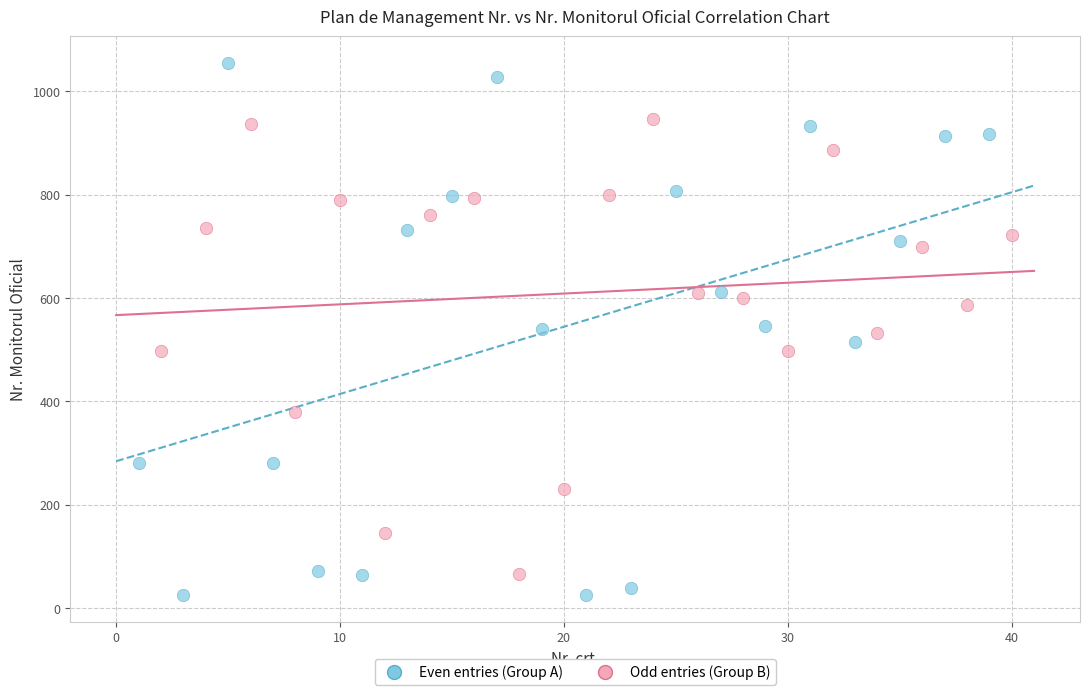

Which series has the widest spread of Y values?

Even entries (Group A)